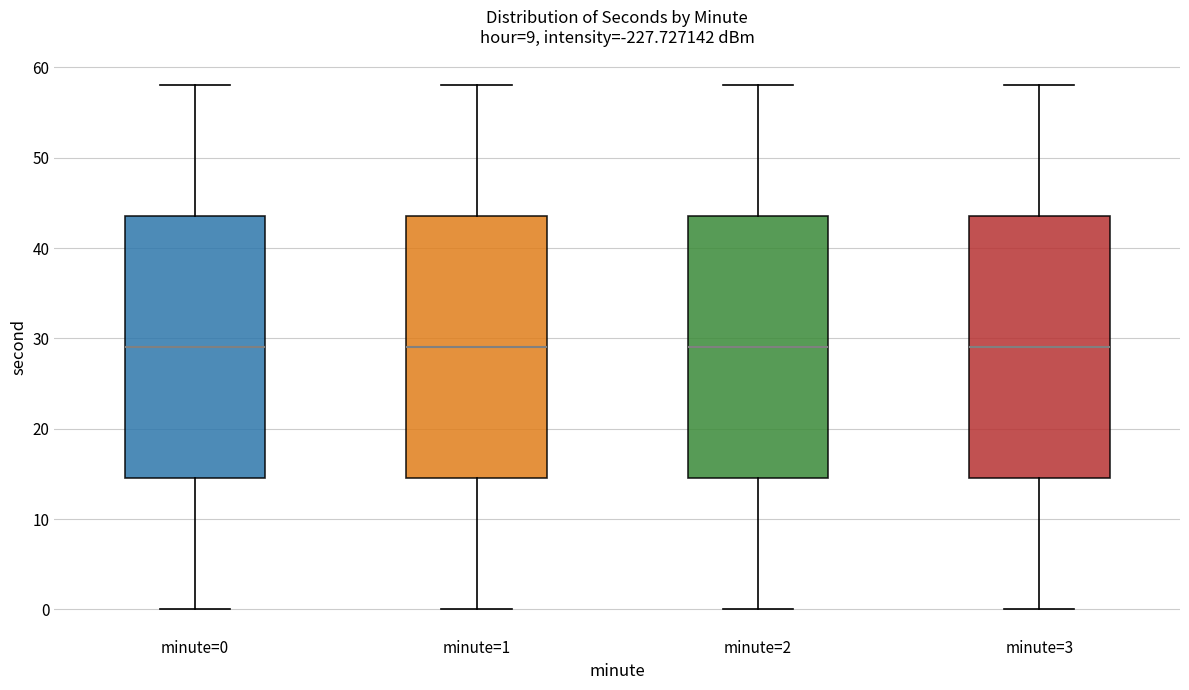

Reading left to right, read every box against the y-axis: the position of its median line, the range the box covers, and the ends of its whiskers. The values are not printed on the chart, so give them approximately, as read against the axis.

minute=0: median 29, box 15 to 44, whiskers 0 to 58
minute=1: median 29, box 15 to 44, whiskers 0 to 58
minute=2: median 29, box 15 to 44, whiskers 0 to 58
minute=3: median 29, box 15 to 44, whiskers 0 to 58